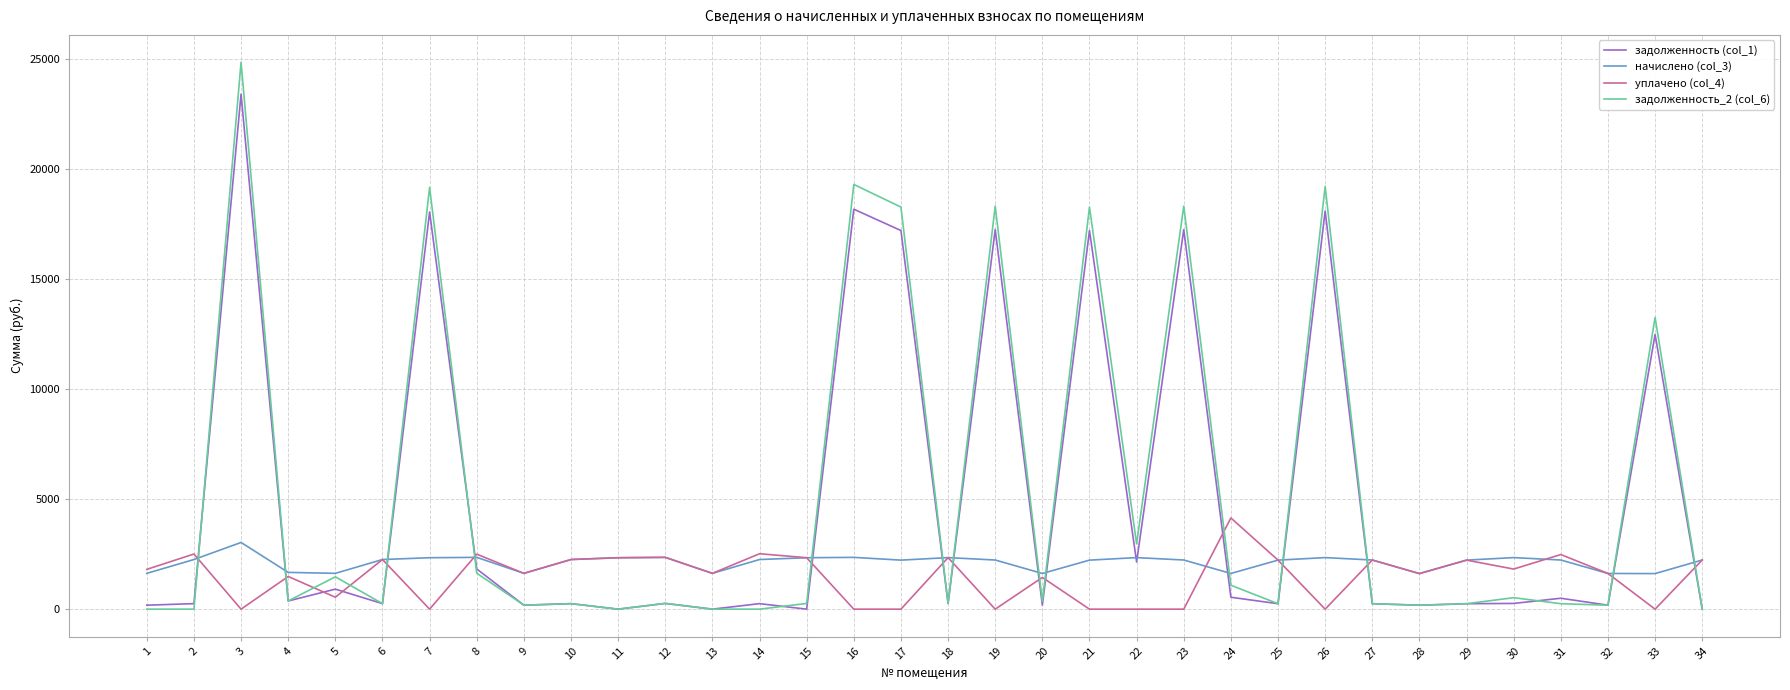

What is the difference between the maximum and minimum values in the начислено (col_3) series?

1415.0